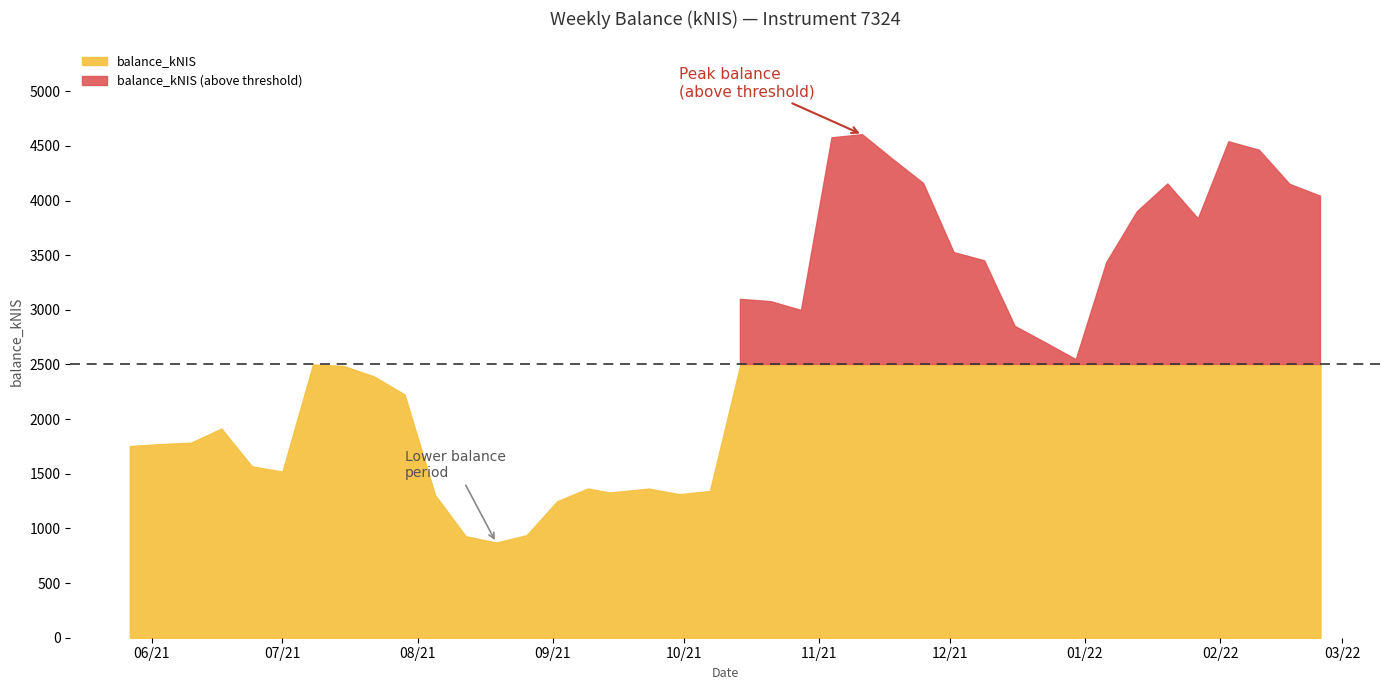

Reading left to right, what are all the values shown in this chart?

1753.3	1771.6	1783.9	1913.5	1567.6	1519.8	2502.0	2486.3	2390.3	2225.1	1304.8	929.3	870.1	938.5	1248.8	1364.8	1328.3	1364.2	1313.2	1342.5	3095.9	3074.8	2993.9	4573.6	4602.3	4375.5	4156.4	3523.5	3448.3	2848.2	2698.0	2543.7	3432.3	3897.0	4151.5	3831.9	4537.4	4459.8	4147.9	4039.9